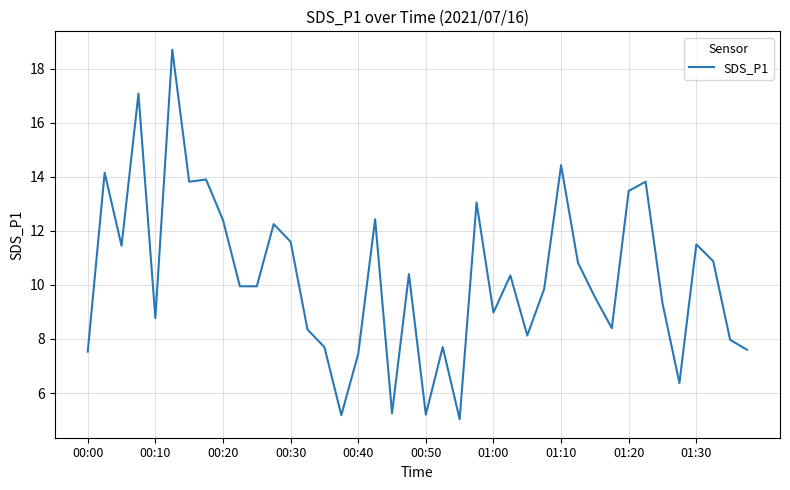

How many categories are shown in the chart?

40